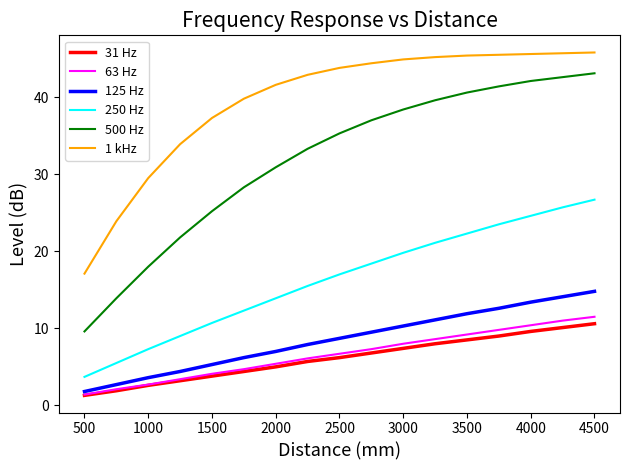

What is the minimum value for 31 Hz?

1.3